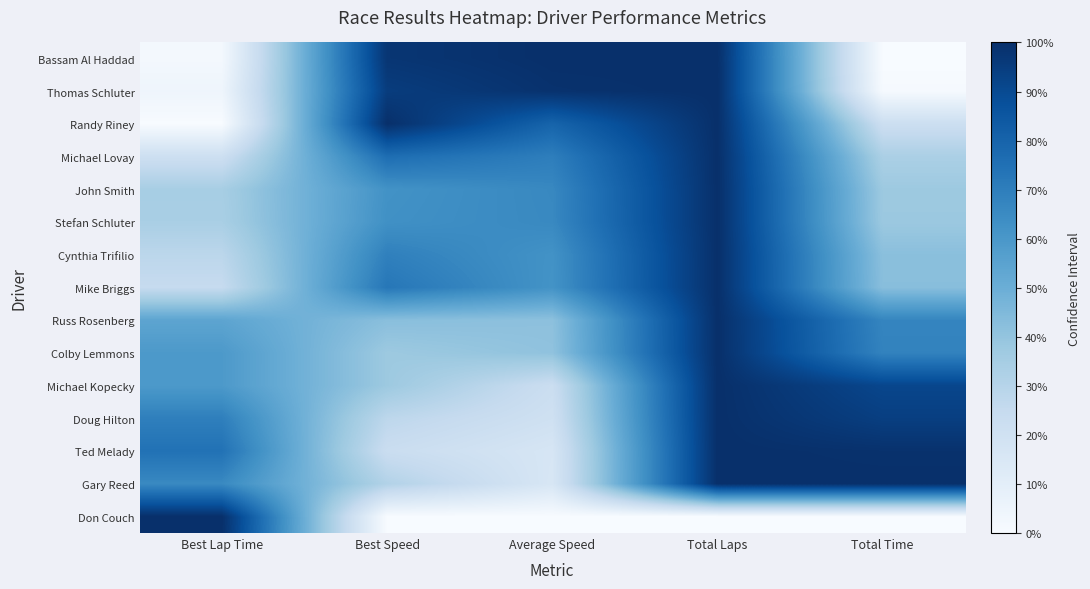

Which series changed the most between Average Speed and Total Time?

Bassam Al Haddad